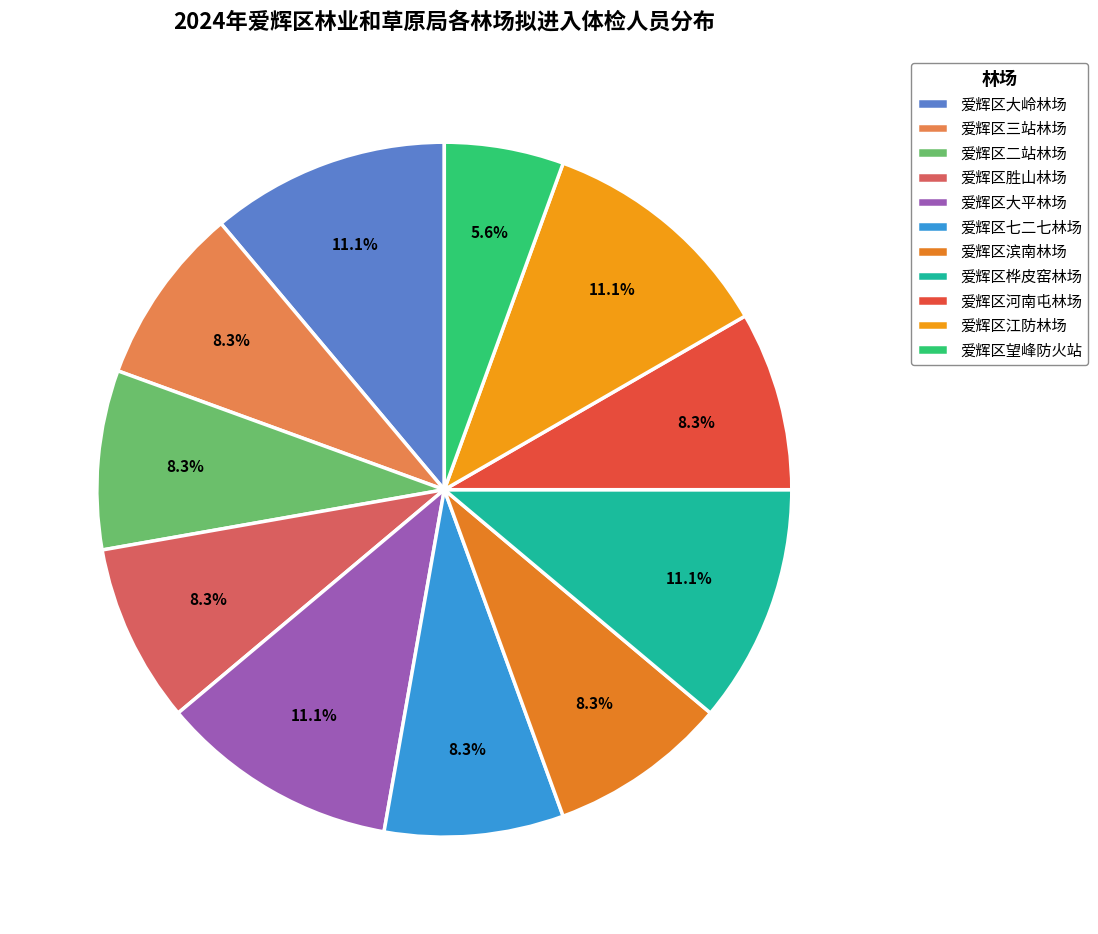

What percentage is the 爱辉区桦皮窑林场 slice, to the nearest percent?

11%